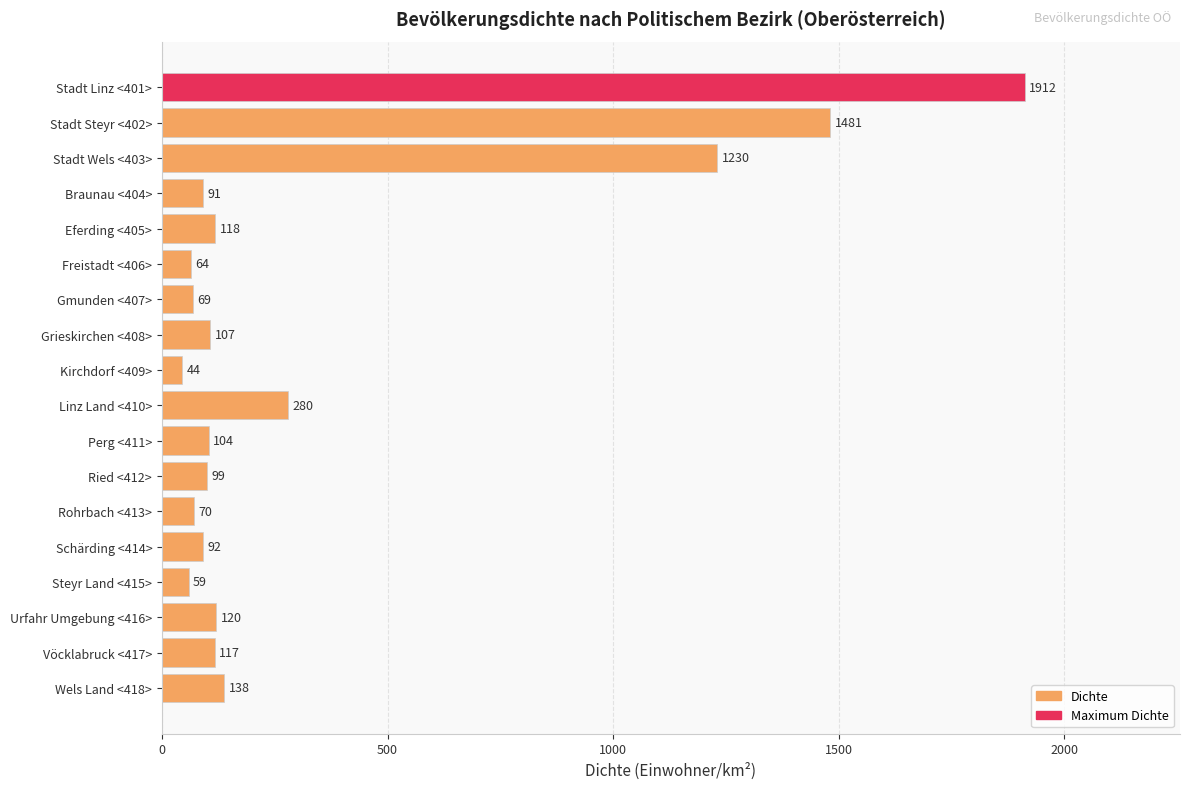

What is the value of the 4th bar from the top?

91